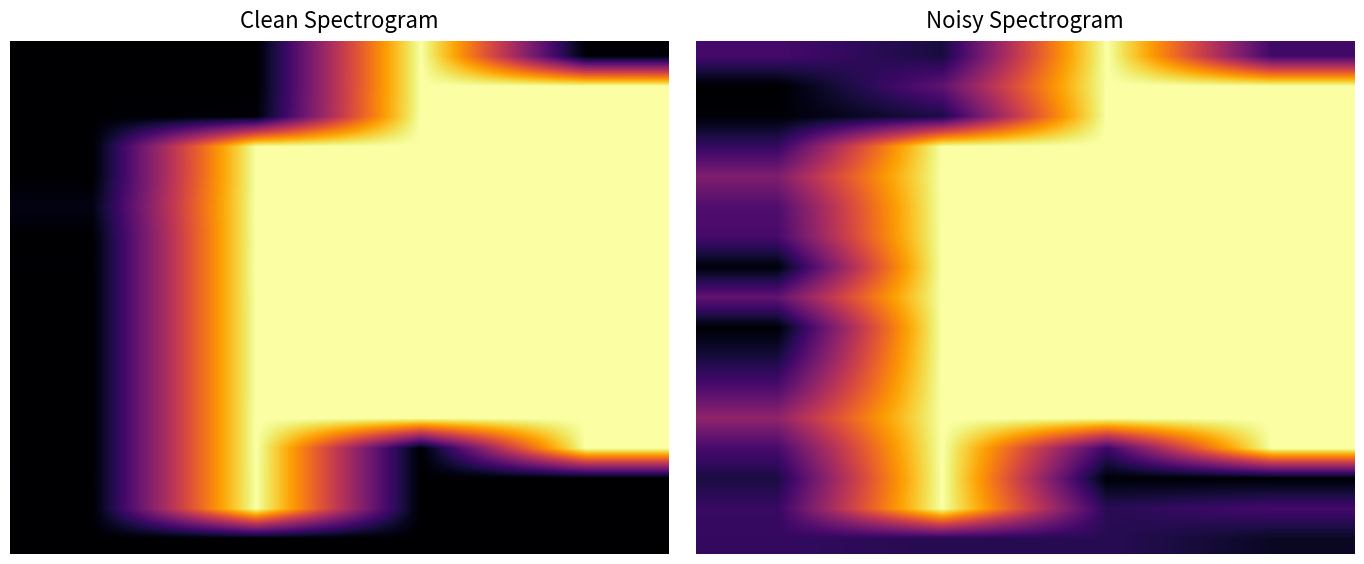

What is the greatest value displayed?

1.0